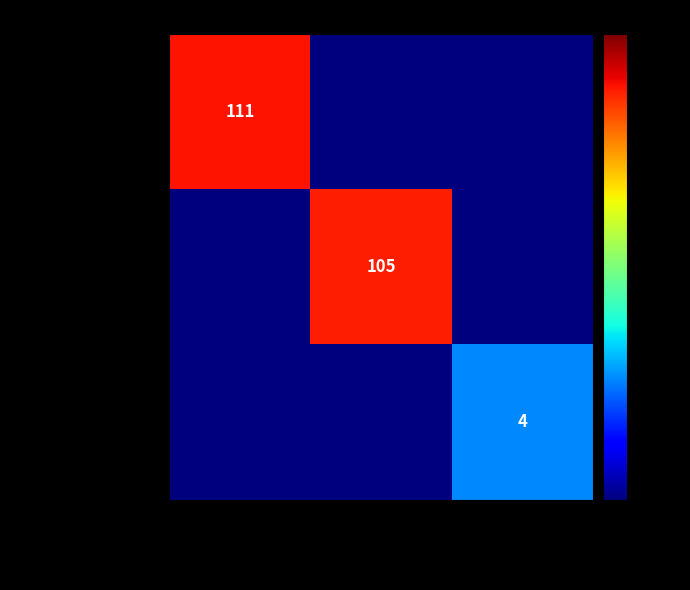

The value of Rank 2 (5600152882) at Cultures et Conflits is 105.0. True or false?

True